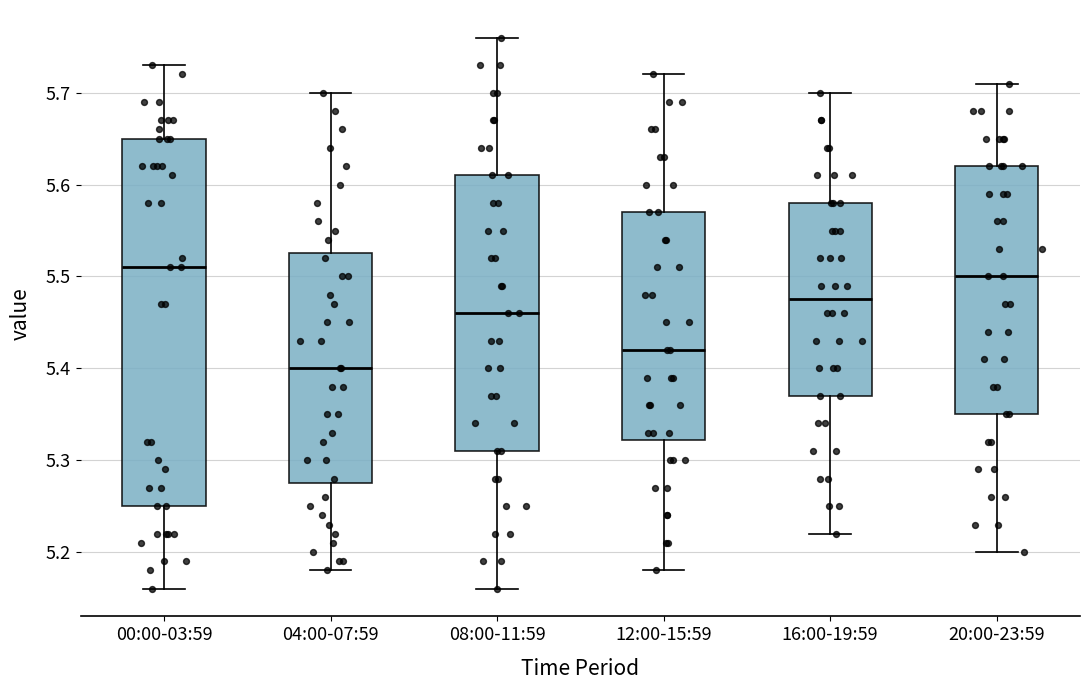

Where does the median line of the box for 04:00-07:59 sit on the y-axis? The values are not printed on the chart, so give them approximately, as read against the axis.

5.40